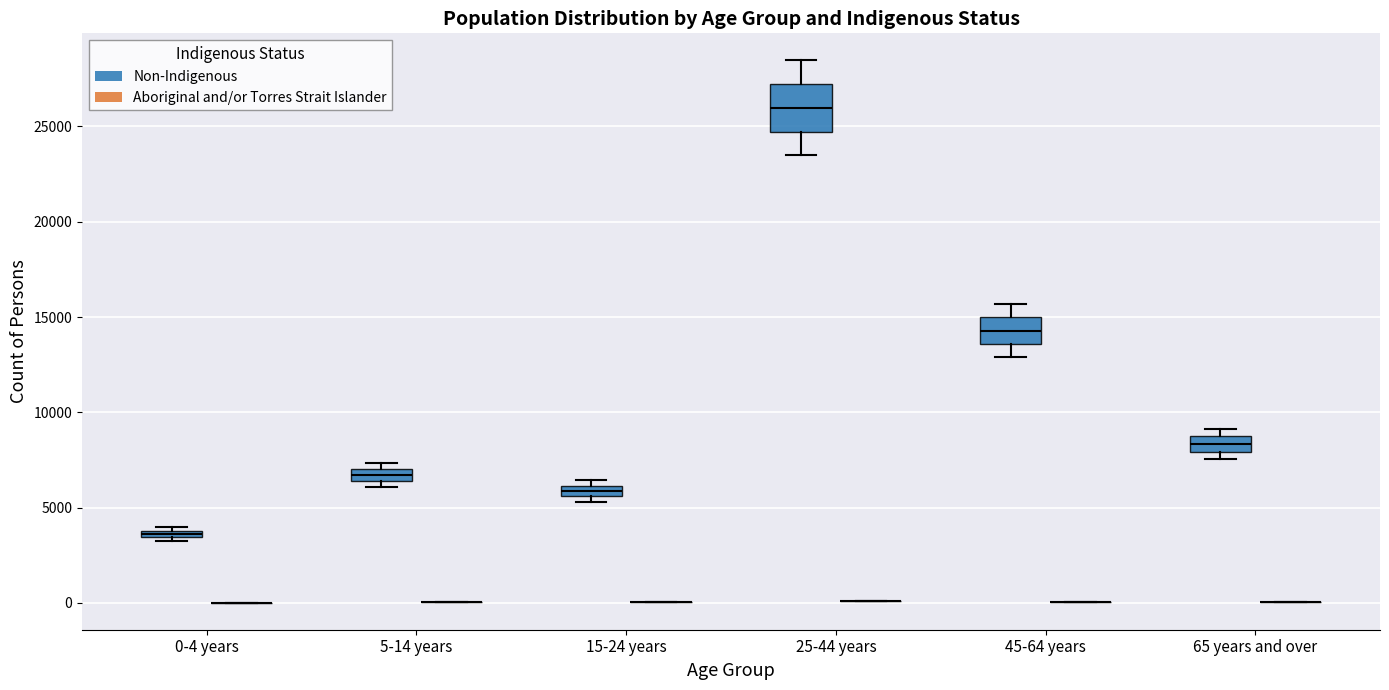

Which box is the tallest, from its lower edge to its upper edge?

25-44 years (Non-Indigenous)